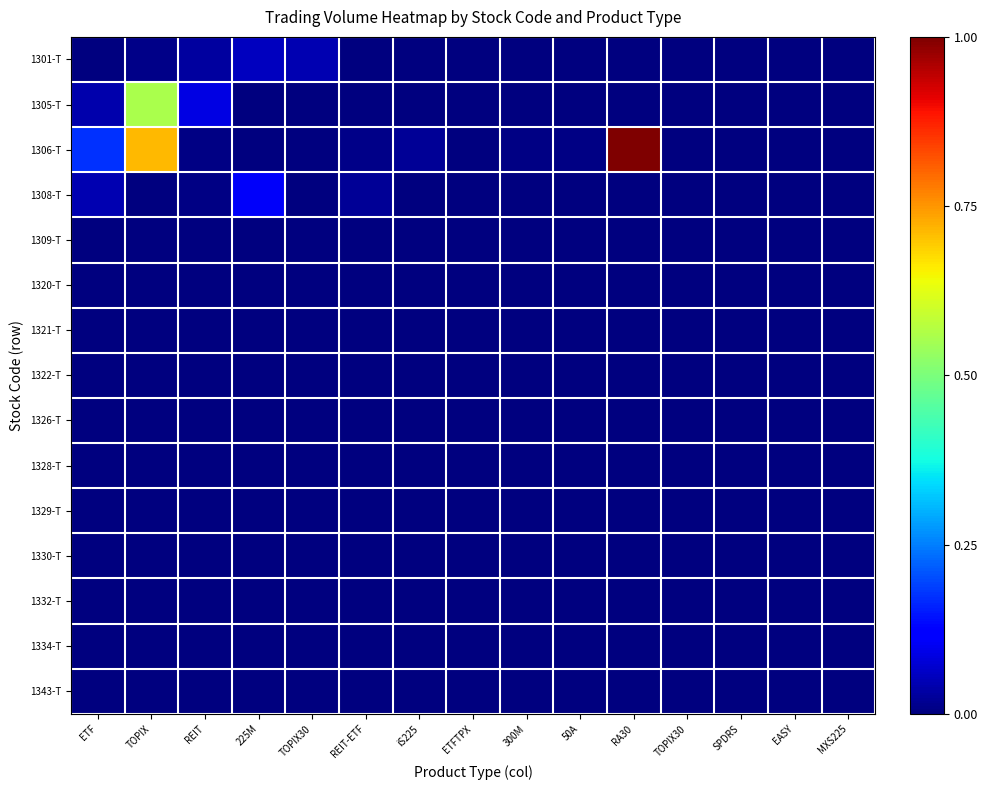

Reading right to left, extract all data points from this chart.

1301-T: MXS225=0.0	EASY=0.0	SPDRS=0.0	TOPIX30=0.0	RA30=0.0	50A=0.0	300M=0.0	ETFTPX=0.0	iS225=0.0	REIT-ETF=0.0	TOPIX30=0.0	225M=0.1	REIT=0.0	TOPIX=0.0	ETF=0.0
1305-T: MXS225=0.0	EASY=0.0	SPDRS=0.0	TOPIX30=0.0	RA30=0.0	50A=0.0	300M=0.0	ETFTPX=0.0	iS225=0.0	REIT-ETF=0.0	TOPIX30=0.0	225M=0.0	REIT=0.1	TOPIX=0.6	ETF=0.0
1306-T: MXS225=0.0	EASY=0.0	SPDRS=0.0	TOPIX30=0.0	RA30=1.0	50A=0.0	300M=0.0	ETFTPX=0.0	iS225=0.0	REIT-ETF=0.0	TOPIX30=0.0	225M=0.0	REIT=0.0	TOPIX=0.7	ETF=0.2
1308-T: MXS225=0.0	EASY=0.0	SPDRS=0.0	TOPIX30=0.0	RA30=0.0	50A=0.0	300M=0.0	ETFTPX=0.0	iS225=0.0	REIT-ETF=0.0	TOPIX30=0.0	225M=0.1	REIT=0.0	TOPIX=0.0	ETF=0.0
1309-T: MXS225=0.0	EASY=0.0	SPDRS=0.0	TOPIX30=0.0	RA30=0.0	50A=0.0	300M=0.0	ETFTPX=0.0	iS225=0.0	REIT-ETF=0.0	TOPIX30=0.0	225M=0.0	REIT=0.0	TOPIX=0.0	ETF=0.0
1320-T: MXS225=0.0	EASY=0.0	SPDRS=0.0	TOPIX30=0.0	RA30=0.0	50A=0.0	300M=0.0	ETFTPX=0.0	iS225=0.0	REIT-ETF=0.0	TOPIX30=0.0	225M=0.0	REIT=0.0	TOPIX=0.0	ETF=0.0
1321-T: MXS225=0.0	EASY=0.0	SPDRS=0.0	TOPIX30=0.0	RA30=0.0	50A=0.0	300M=0.0	ETFTPX=0.0	iS225=0.0	REIT-ETF=0.0	TOPIX30=0.0	225M=0.0	REIT=0.0	TOPIX=0.0	ETF=0.0
1322-T: MXS225=0.0	EASY=0.0	SPDRS=0.0	TOPIX30=0.0	RA30=0.0	50A=0.0	300M=0.0	ETFTPX=0.0	iS225=0.0	REIT-ETF=0.0	TOPIX30=0.0	225M=0.0	REIT=0.0	TOPIX=0.0	ETF=0.0
1326-T: MXS225=0.0	EASY=0.0	SPDRS=0.0	TOPIX30=0.0	RA30=0.0	50A=0.0	300M=0.0	ETFTPX=0.0	iS225=0.0	REIT-ETF=0.0	TOPIX30=0.0	225M=0.0	REIT=0.0	TOPIX=0.0	ETF=0.0
1328-T: MXS225=0.0	EASY=0.0	SPDRS=0.0	TOPIX30=0.0	RA30=0.0	50A=0.0	300M=0.0	ETFTPX=0.0	iS225=0.0	REIT-ETF=0.0	TOPIX30=0.0	225M=0.0	REIT=0.0	TOPIX=0.0	ETF=0.0
1329-T: MXS225=0.0	EASY=0.0	SPDRS=0.0	TOPIX30=0.0	RA30=0.0	50A=0.0	300M=0.0	ETFTPX=0.0	iS225=0.0	REIT-ETF=0.0	TOPIX30=0.0	225M=0.0	REIT=0.0	TOPIX=0.0	ETF=0.0
1330-T: MXS225=0.0	EASY=0.0	SPDRS=0.0	TOPIX30=0.0	RA30=0.0	50A=0.0	300M=0.0	ETFTPX=0.0	iS225=0.0	REIT-ETF=0.0	TOPIX30=0.0	225M=0.0	REIT=0.0	TOPIX=0.0	ETF=0.0
1332-T: MXS225=0.0	EASY=0.0	SPDRS=0.0	TOPIX30=0.0	RA30=0.0	50A=0.0	300M=0.0	ETFTPX=0.0	iS225=0.0	REIT-ETF=0.0	TOPIX30=0.0	225M=0.0	REIT=0.0	TOPIX=0.0	ETF=0.0
1334-T: MXS225=0.0	EASY=0.0	SPDRS=0.0	TOPIX30=0.0	RA30=0.0	50A=0.0	300M=0.0	ETFTPX=0.0	iS225=0.0	REIT-ETF=0.0	TOPIX30=0.0	225M=0.0	REIT=0.0	TOPIX=0.0	ETF=0.0
1343-T: MXS225=0.0	EASY=0.0	SPDRS=0.0	TOPIX30=0.0	RA30=0.0	50A=0.0	300M=0.0	ETFTPX=0.0	iS225=0.0	REIT-ETF=0.0	TOPIX30=0.0	225M=0.0	REIT=0.0	TOPIX=0.0	ETF=0.0